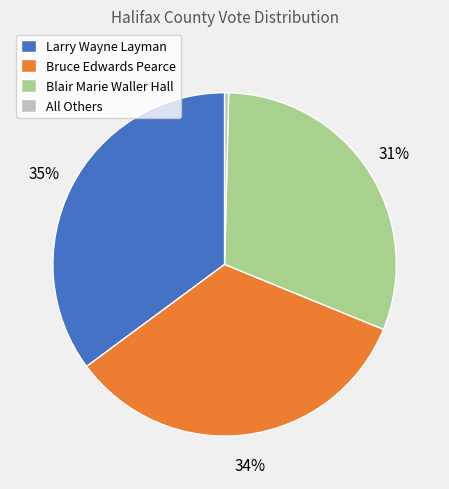

Is Blair Marie Waller Hall the majority of the pie?

No